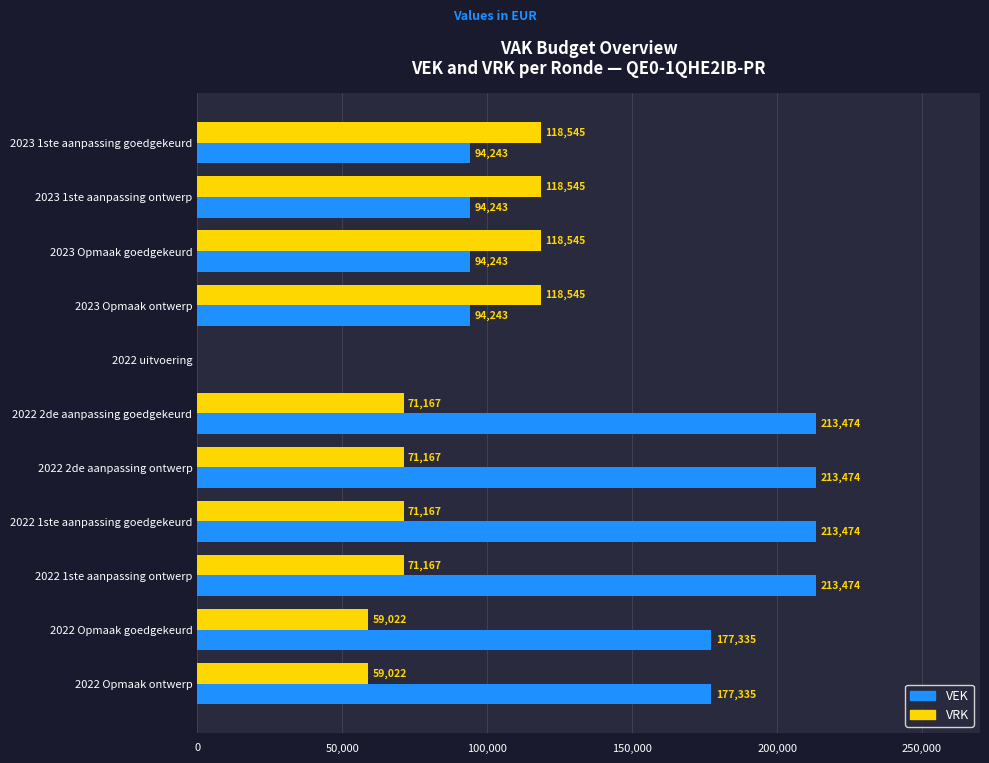

Which series has the largest total across all categories?

VEK